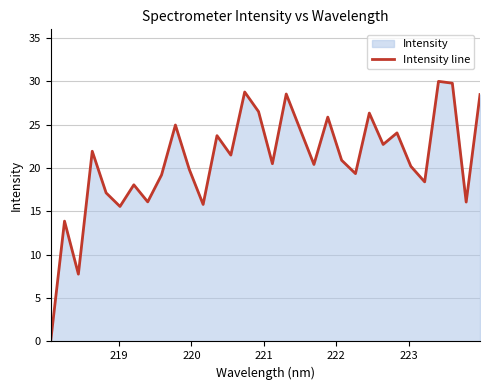

What is the maximum value shown in the chart?

30.0